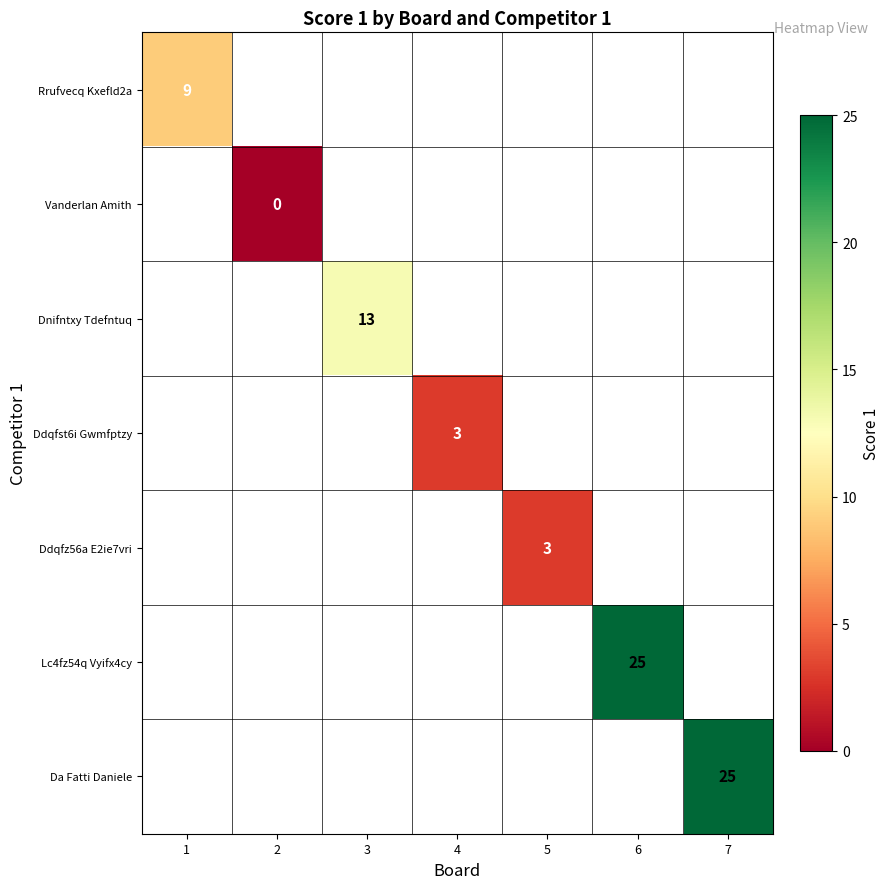

The value of Dnifntxy Tdefntuq at 3 is 13. True or false?

True